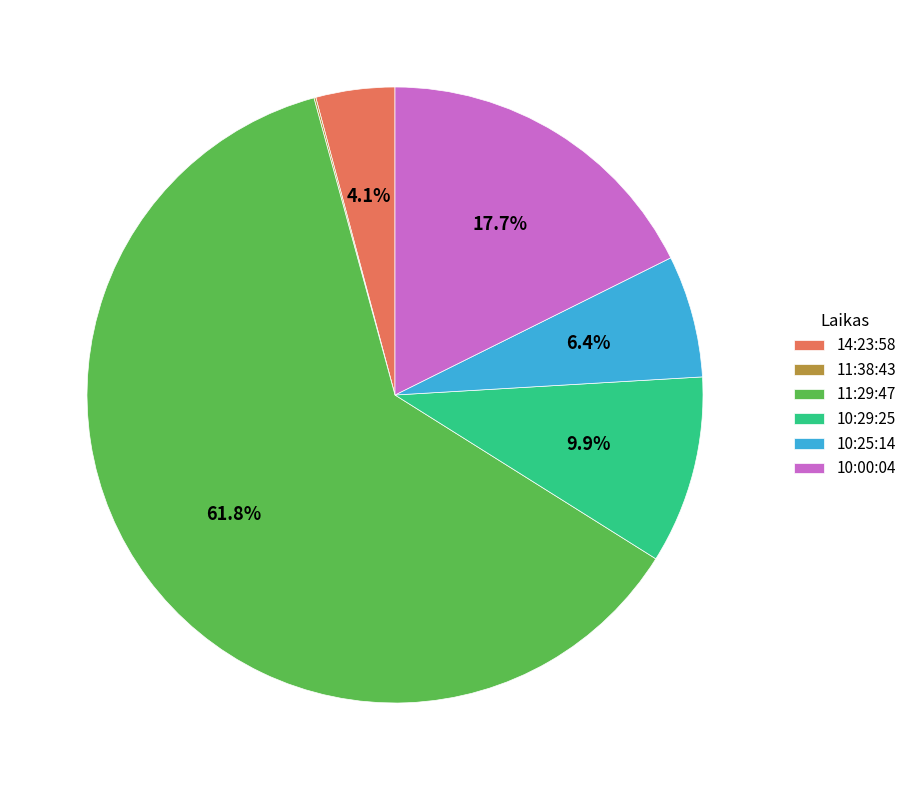

Approximately how many times larger is the value at 10:29:25 compared to 10:25:14?

1.5